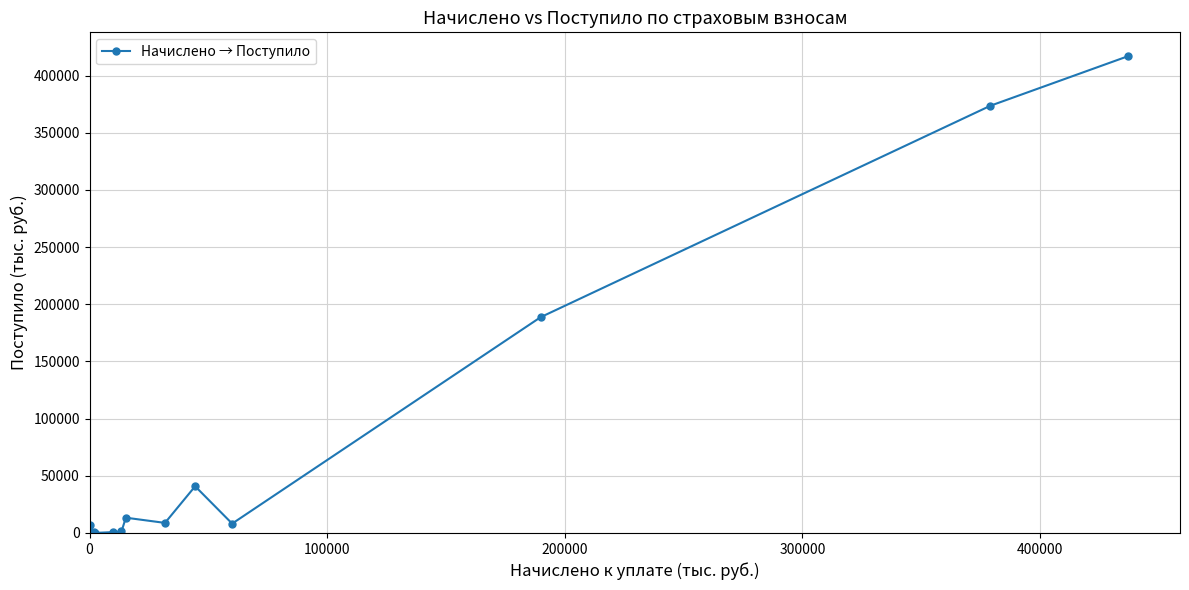

What is the difference between the second highest and second lowest values?

373594